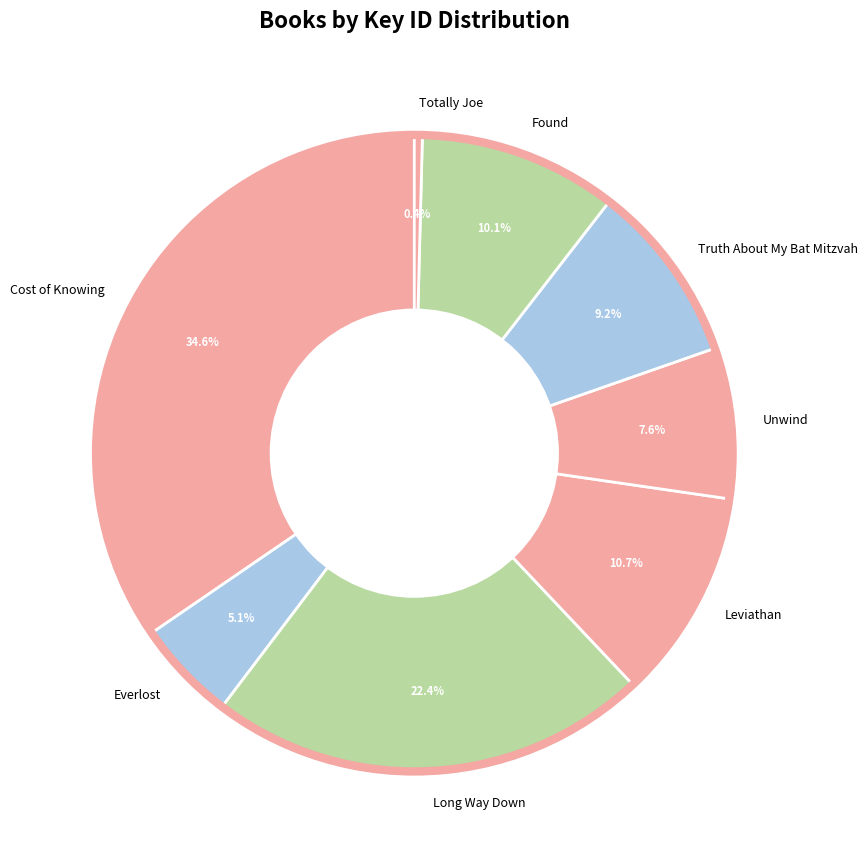

Is there a majority slice in this chart?

No